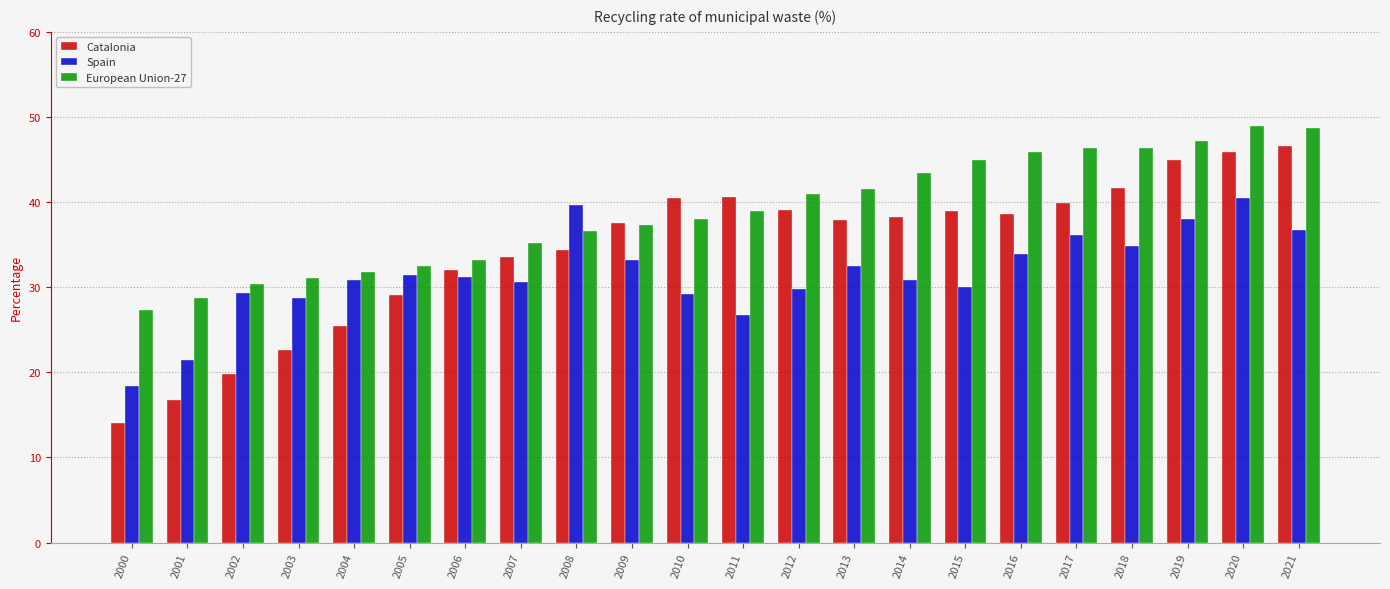

Is the value of European Union-27 at 2021 greater than the value of Catalonia at 2019?

Yes